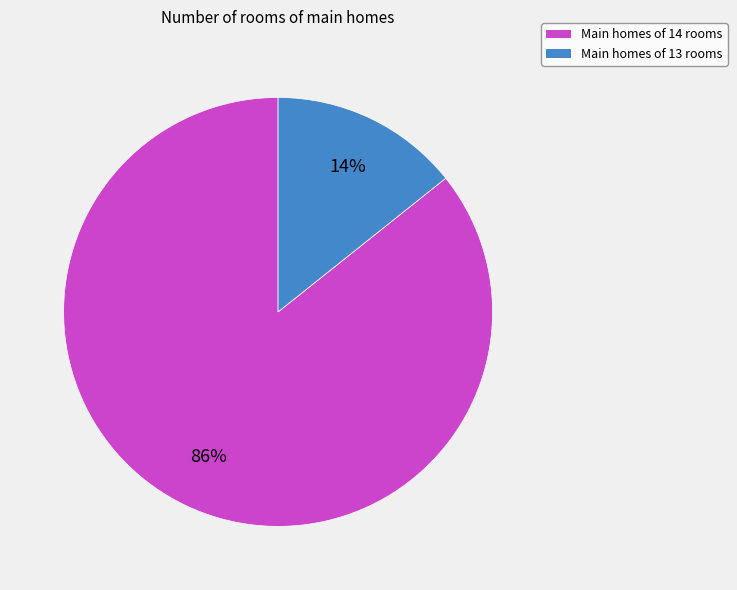

Does any single category account for the majority?

Yes